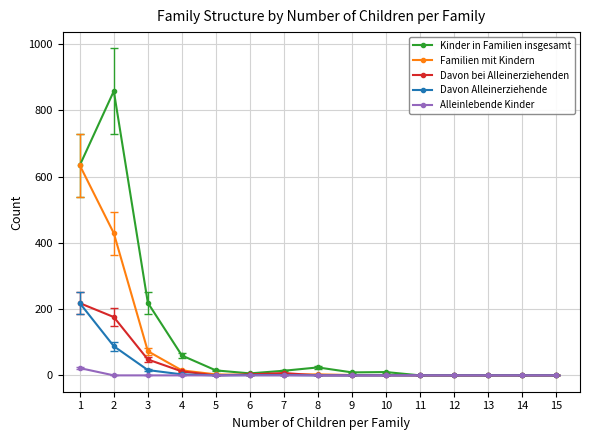

What is the maximum value shown in the chart?

858